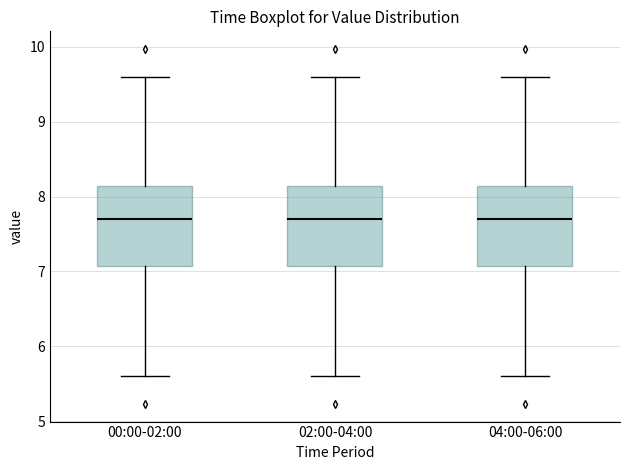

Reading left to right, transcribe this box plot: for each box, give where its median line is, the range the box spans, and where its two whiskers end, as read against the y-axis. The values are not printed on the chart, so give them approximately, as read against the axis.

00:00-02:00: median 7.7, box 7.1 to 8.1, whiskers 5.6 to 9.6
02:00-04:00: median 7.7, box 7.1 to 8.1, whiskers 5.6 to 9.6
04:00-06:00: median 7.7, box 7.1 to 8.1, whiskers 5.6 to 9.6